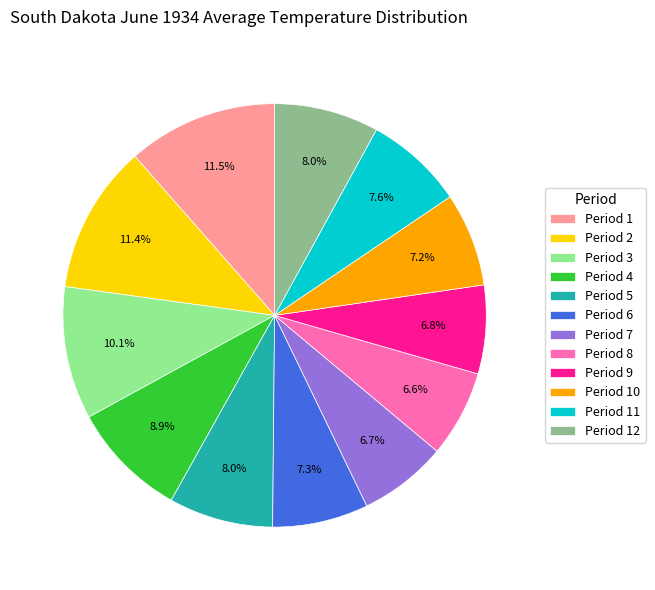

Is it true that Period 12 is 15% of the pie?

False